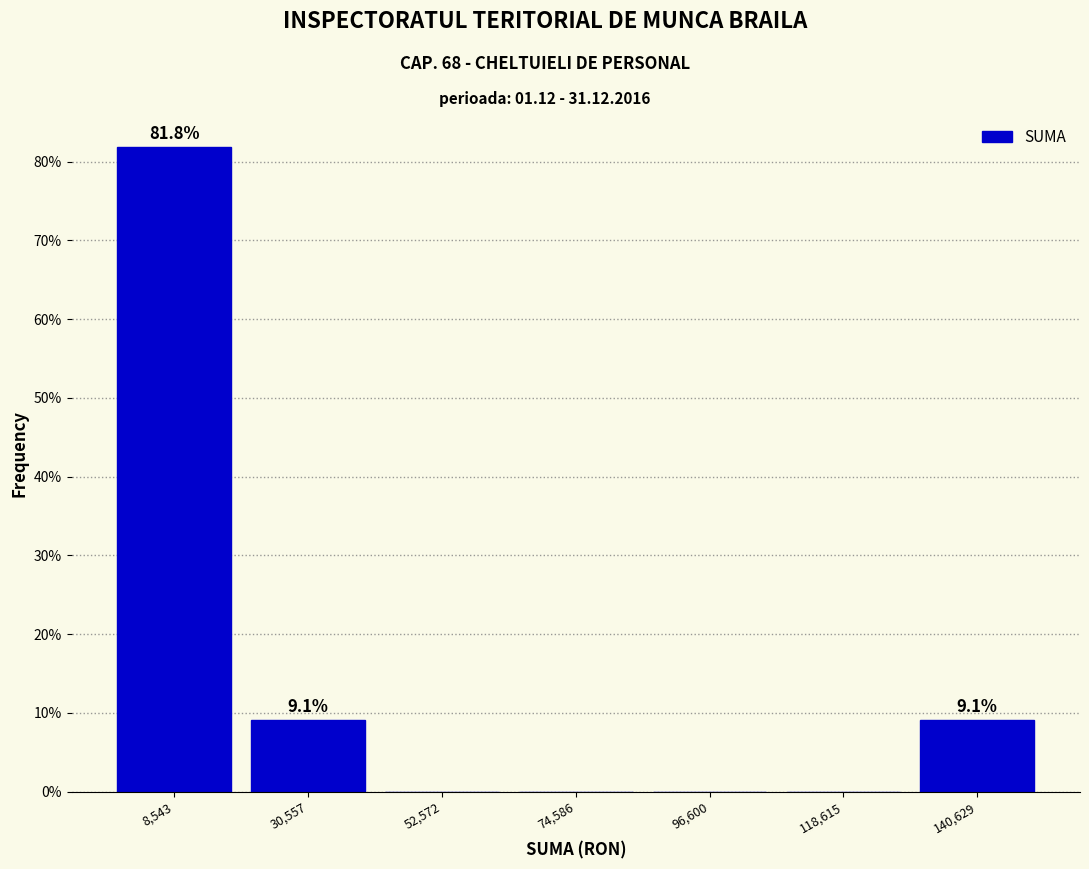

Over which range of the x-axis is the bar tallest?

0 to 20000